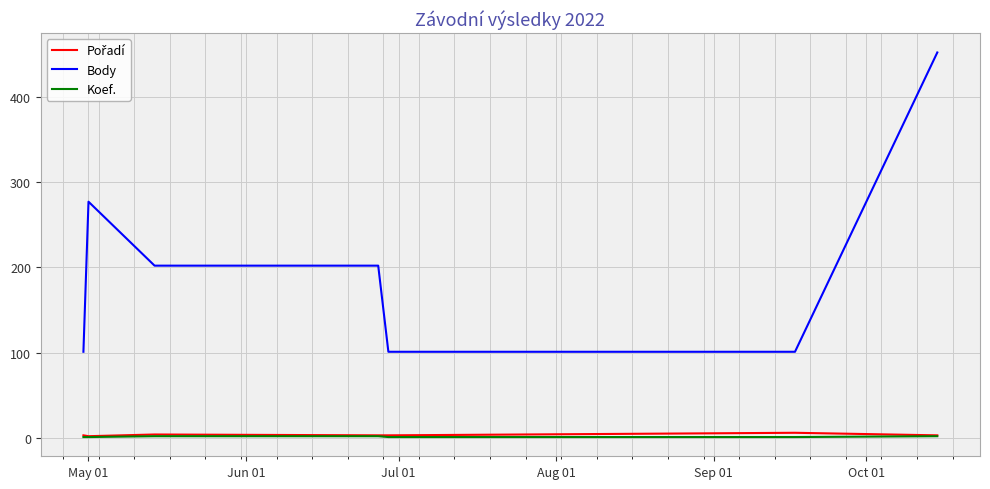

True or false: Body and Koef. intersect in this chart.

False